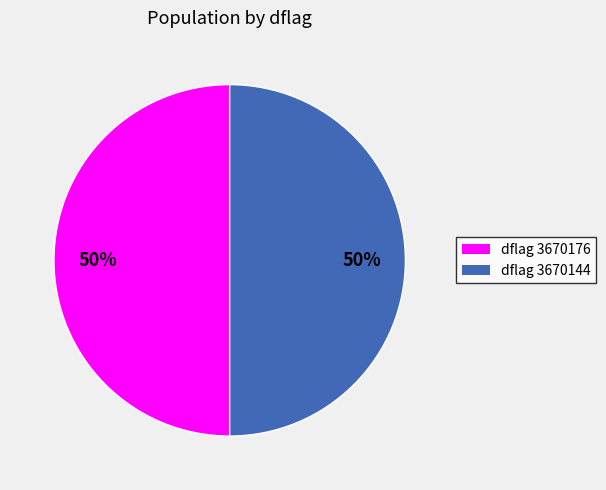

How many slices are in this pie chart?

2